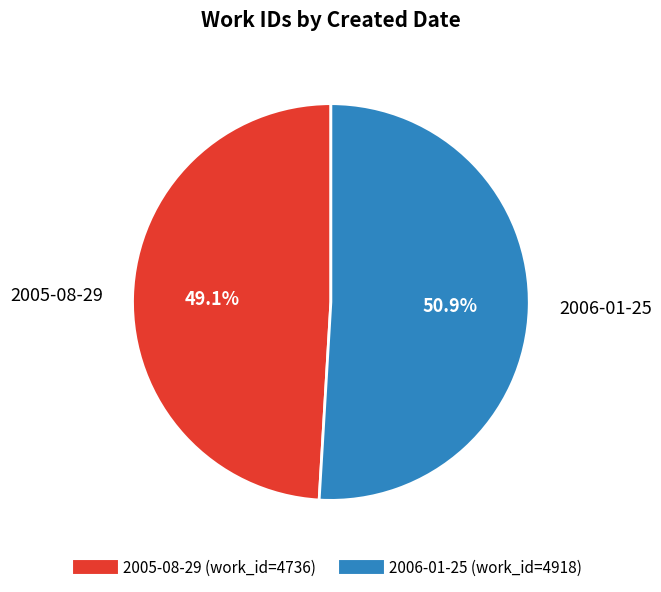

Between 2006-01-25 and 2005-08-29, which is larger?

2006-01-25